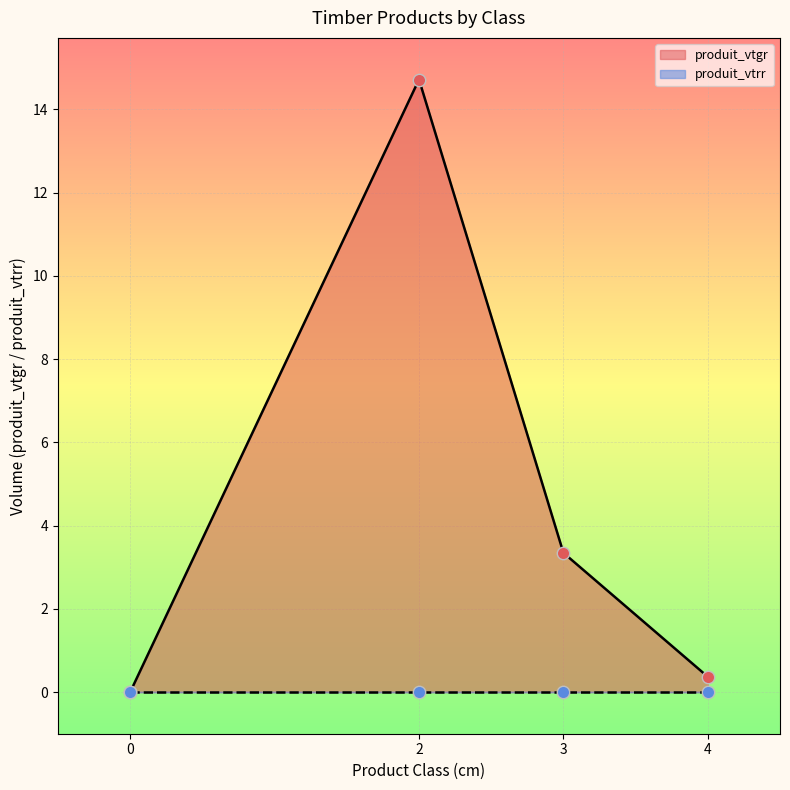

At how many categories does at least one series exceed 9?

1